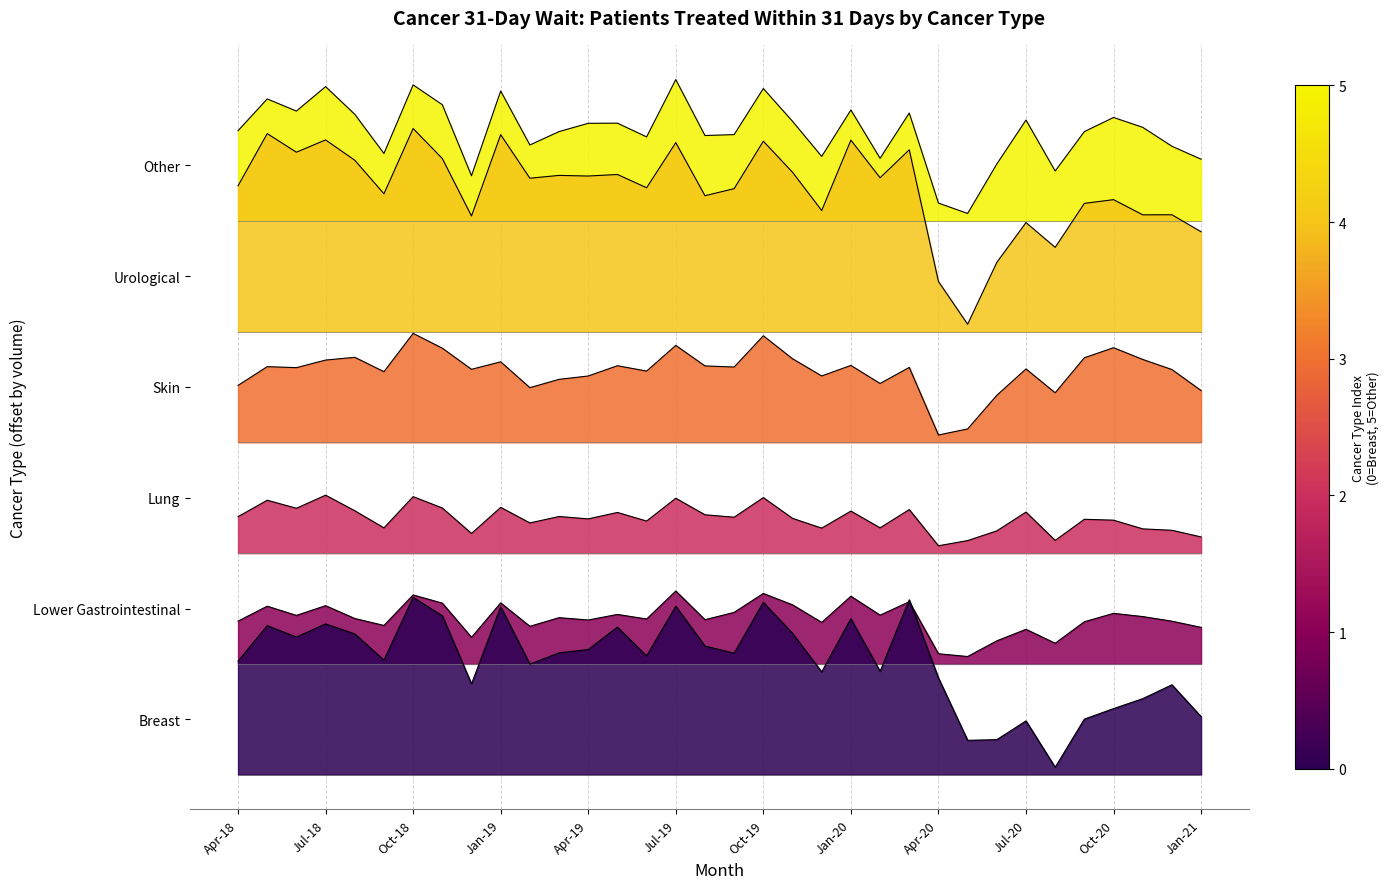

The Breast series shows 2722 at Oct-20. True or false?

False